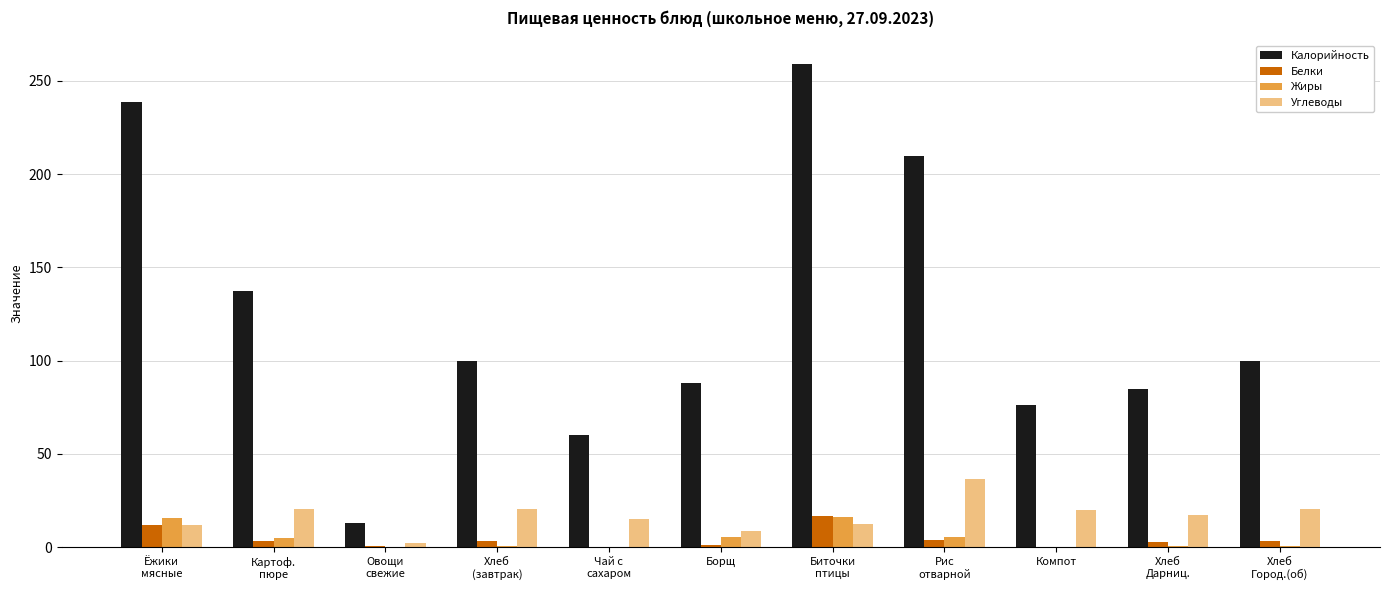

What is the sum of all Жиры values?

48.4